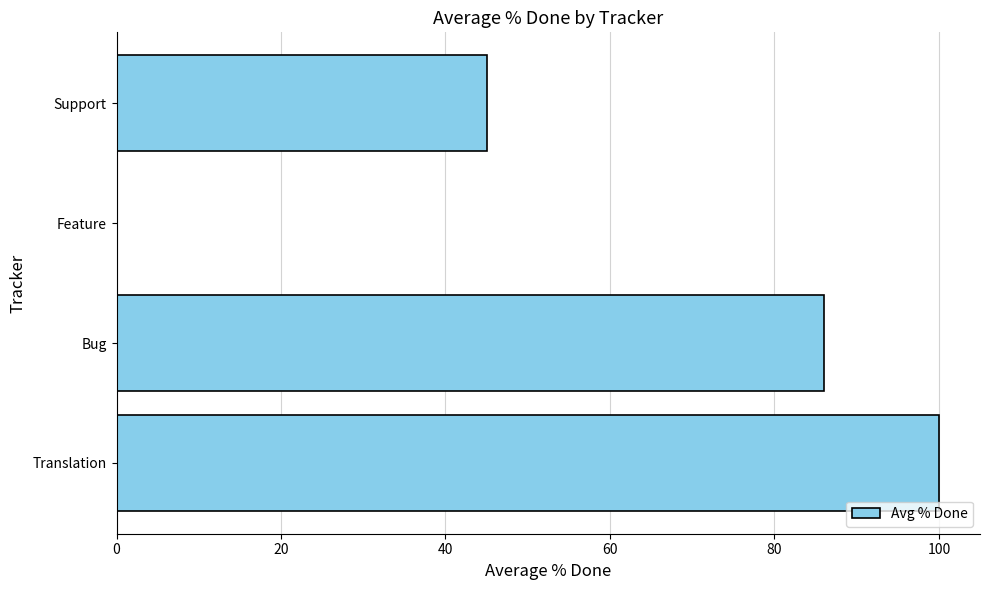

What is the sum of all values?

231